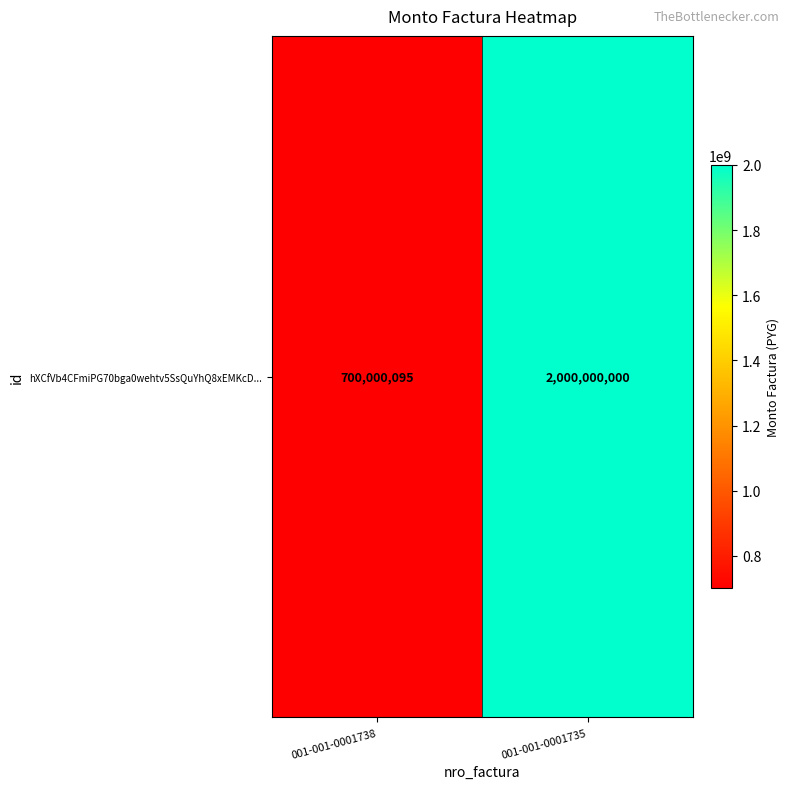

List the labels in order of value, smallest first.

001-001-0001738, 001-001-0001735